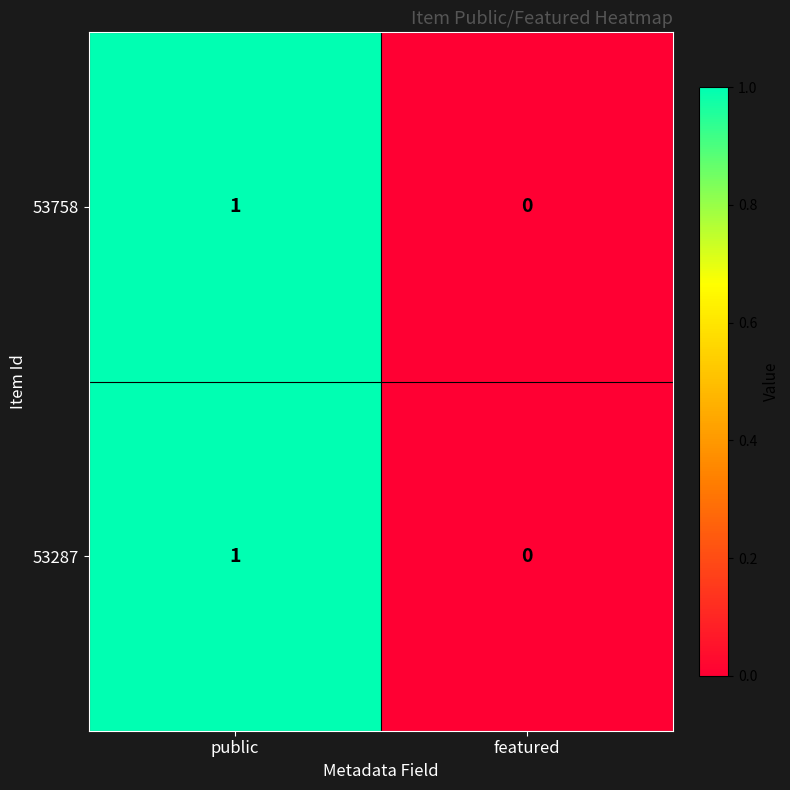

The value of 53287 at public is 1. True or false?

True